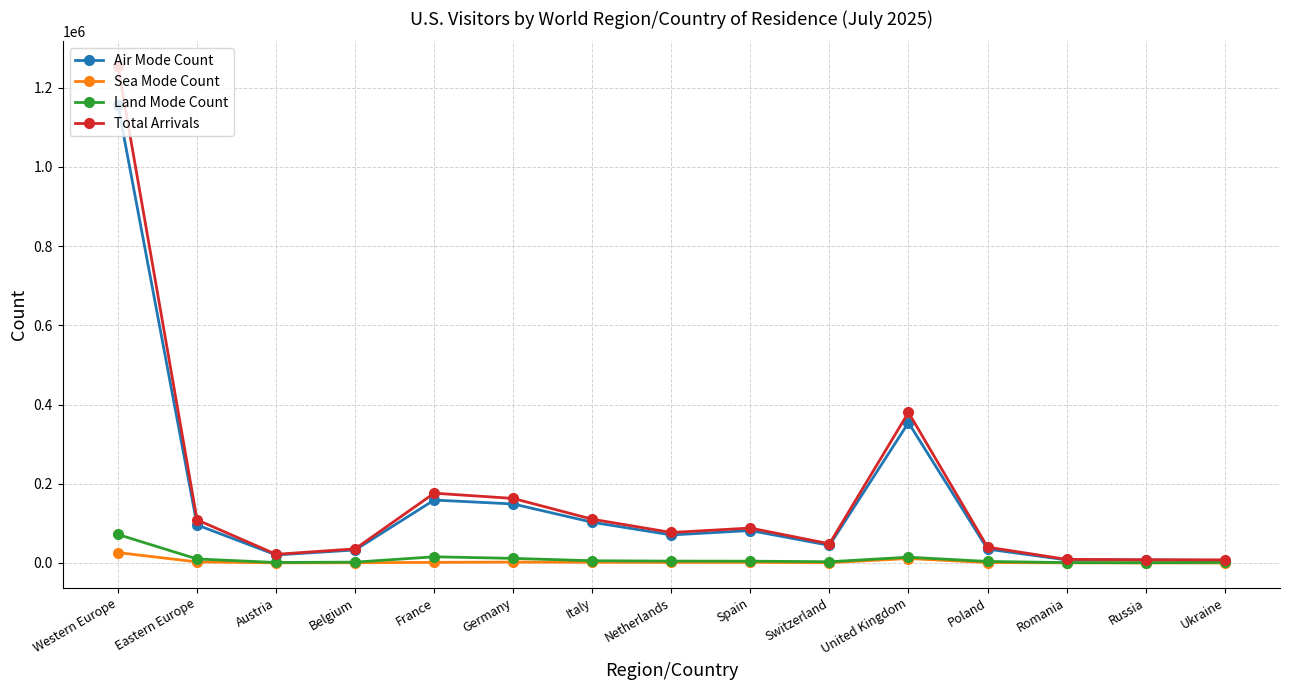

What is the label of the 7th point from the left?

Italy